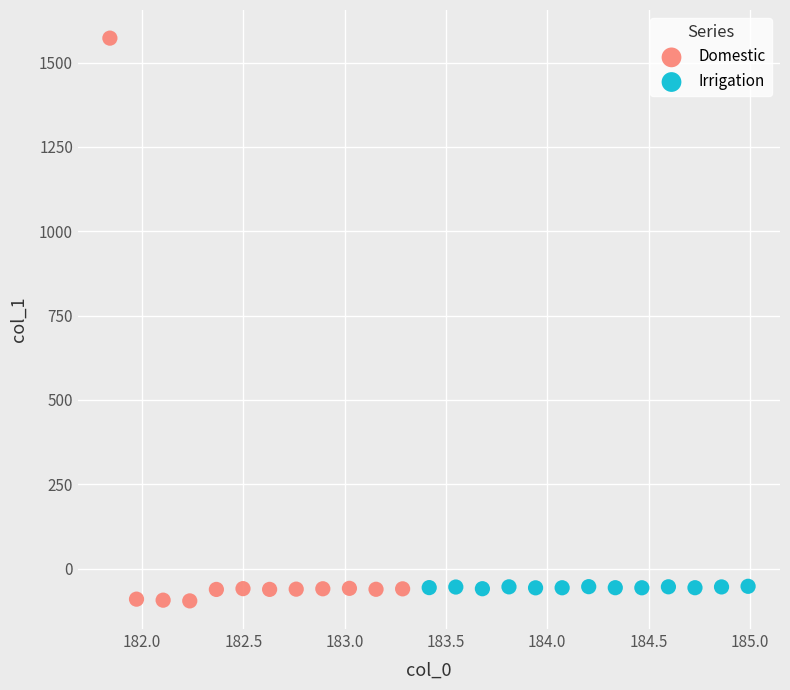

What are all the series names shown in the legend?

Domestic, Irrigation